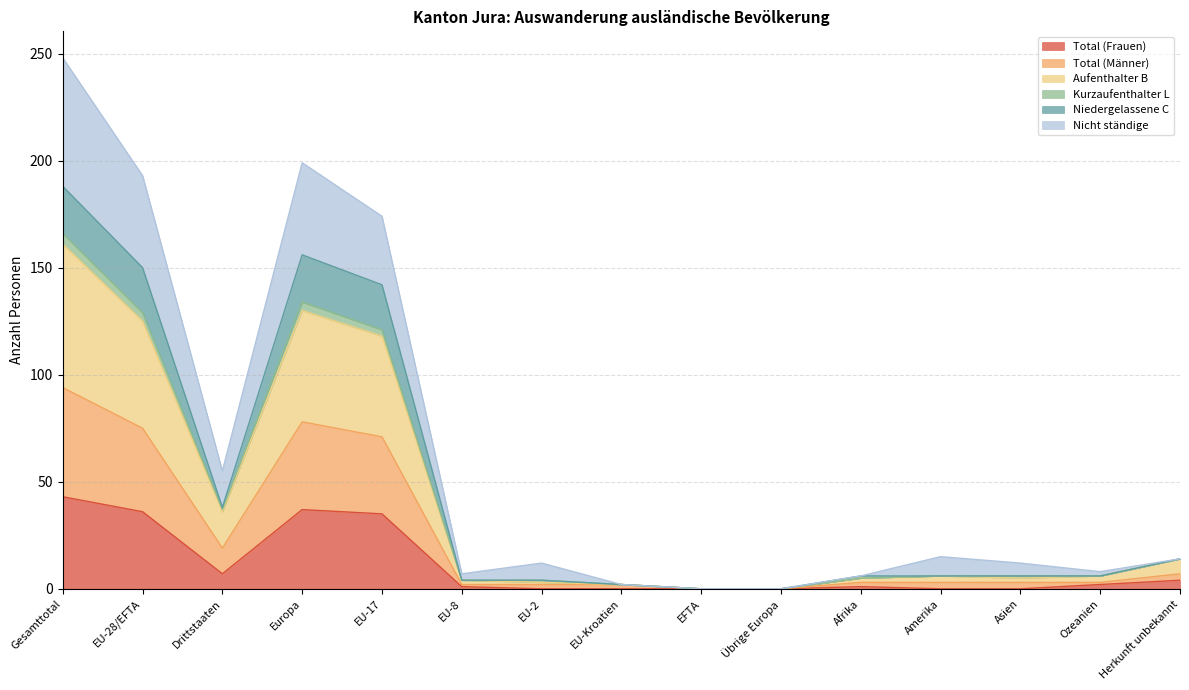

Is it true that Total (Männer) equals 0 at Übrige Europa?

True